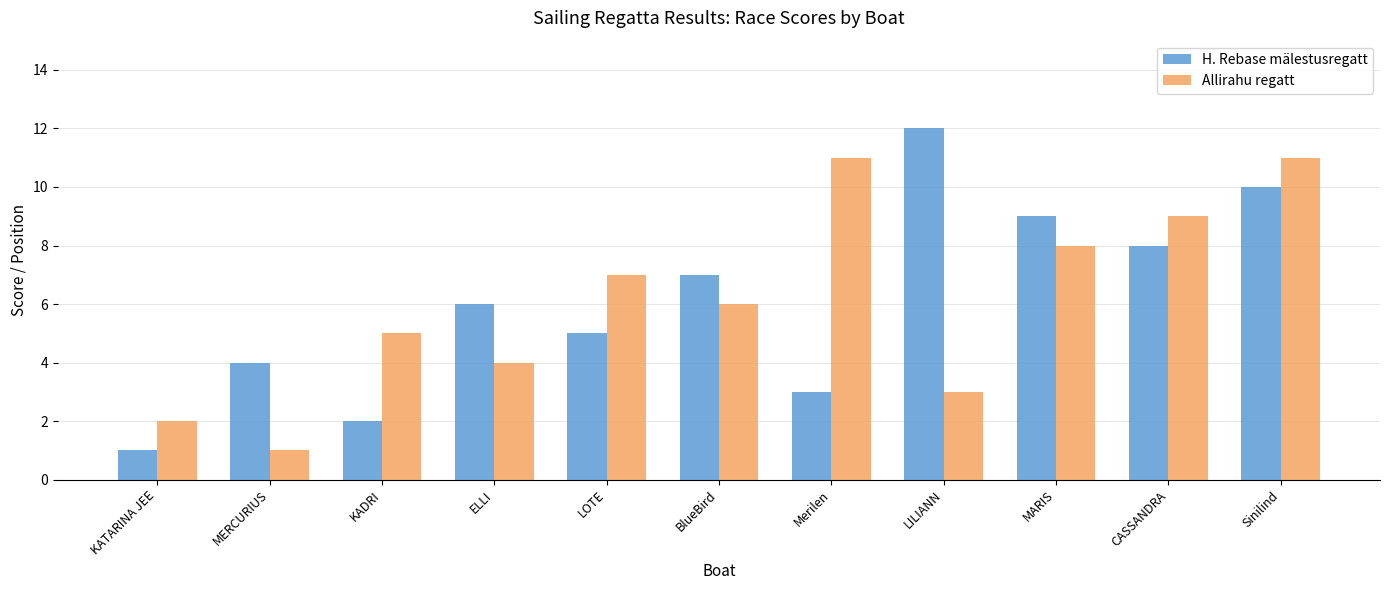

Which category has the highest value in the H. Rebase mälestusregatt series?

LILIANN